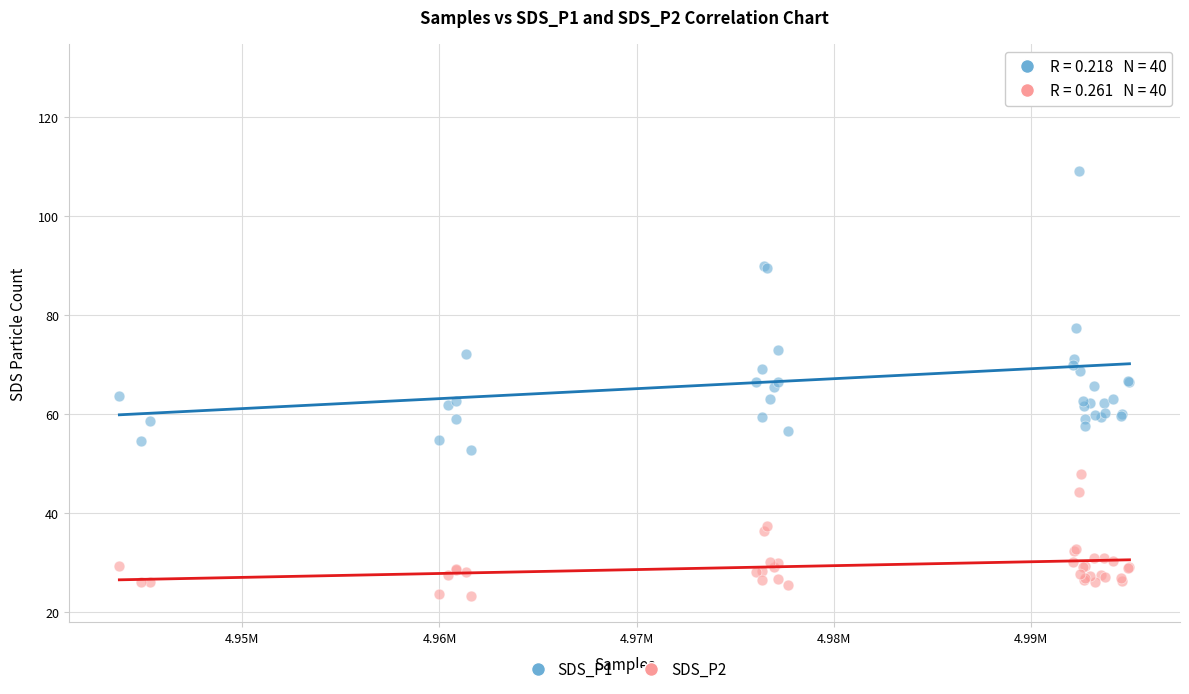

What is the X range (max minus min) for the scatter plot?

51258.0